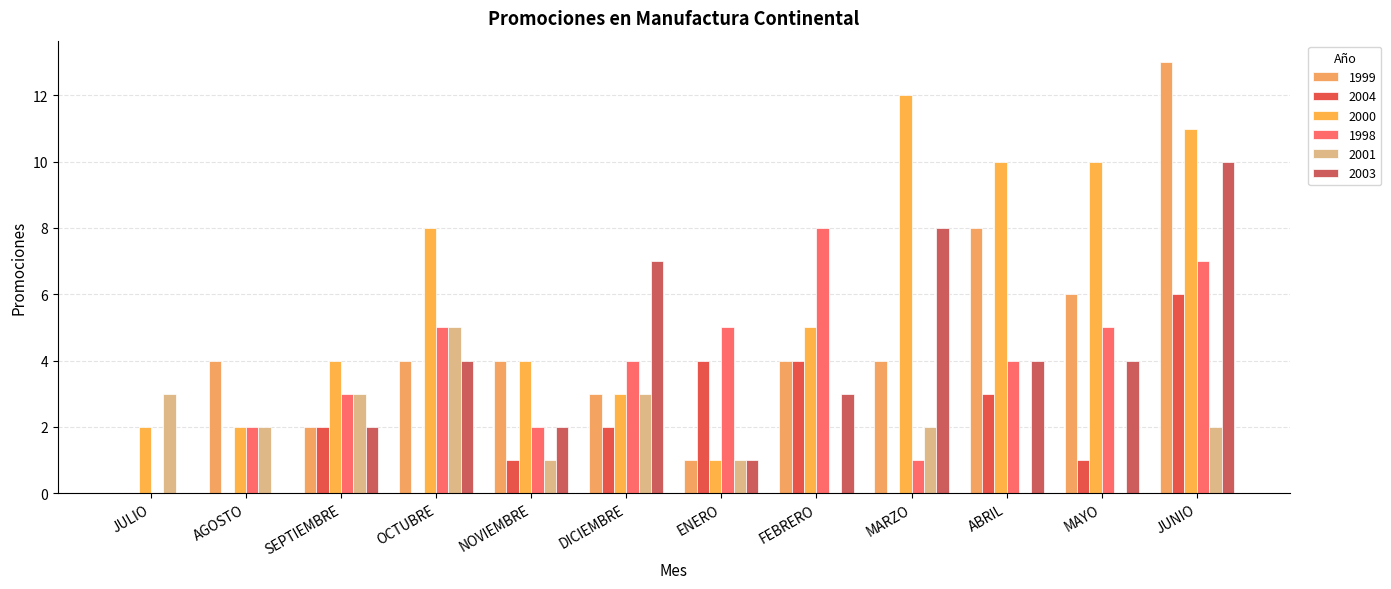

What is the difference between the 2003 values at MARZO and JUNIO?

2